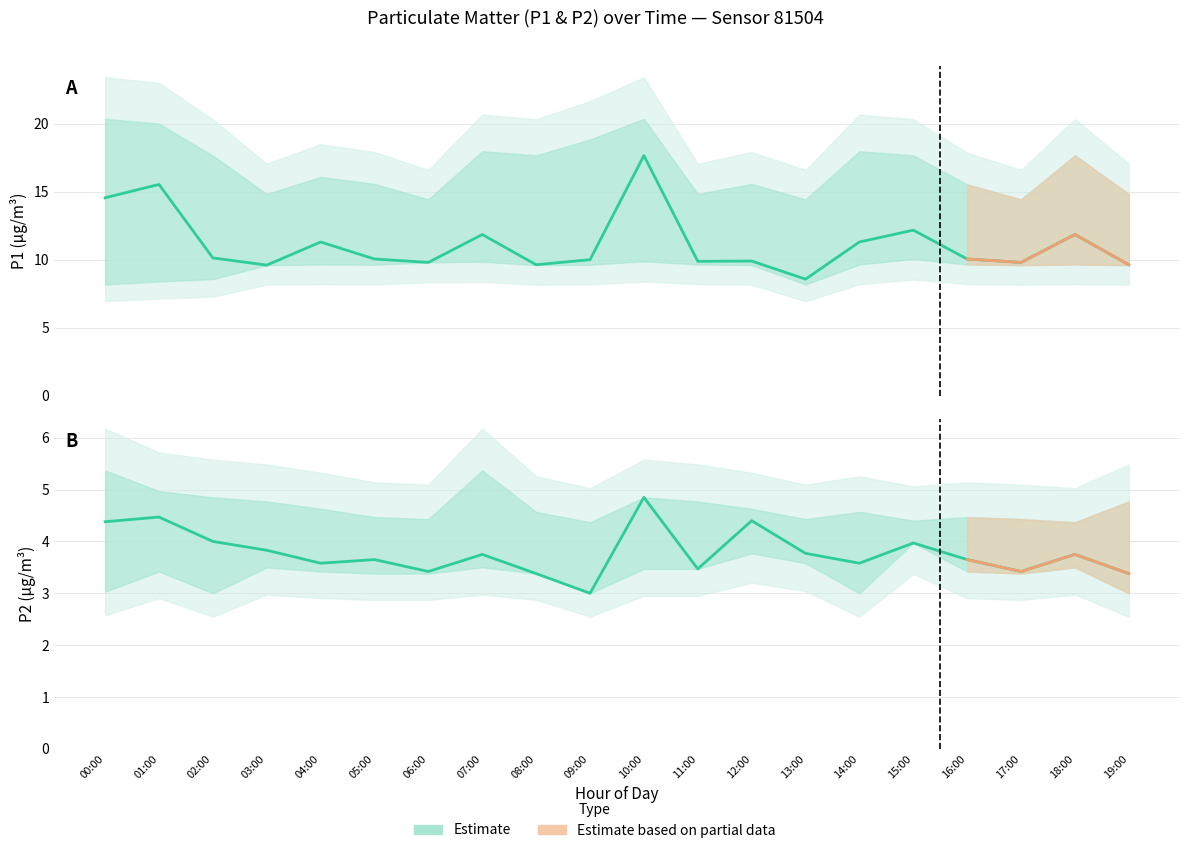

The value of P1_upper at 13:00 is 7.5. True or false?

False